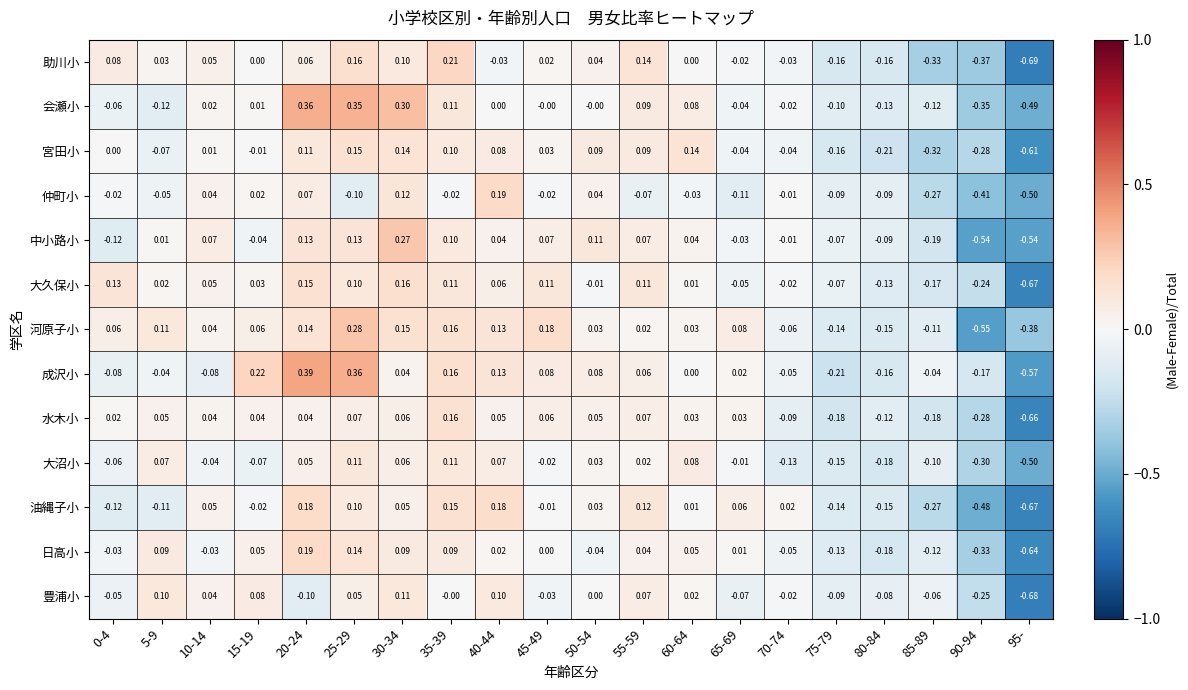

How many values in 河原子小 are below zero?

6